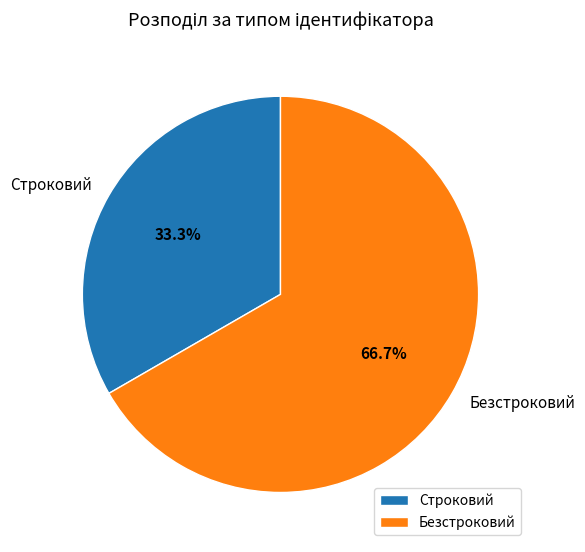

Rank the categories by value from lowest to highest.

Строковий, Безстроковий